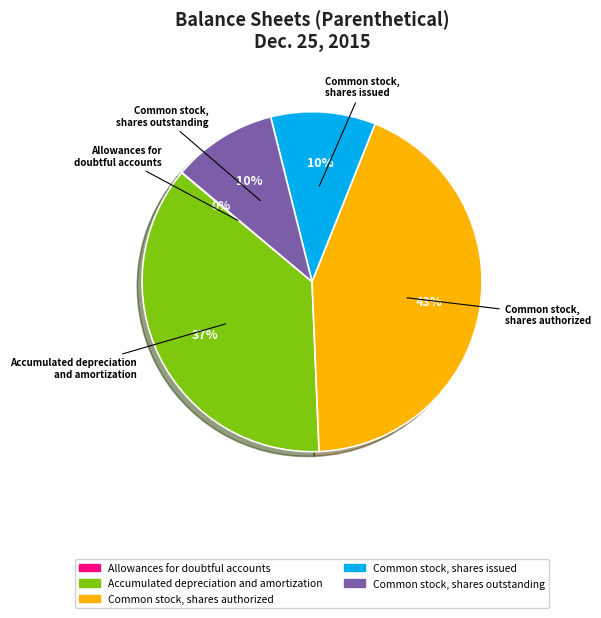

What is the ratio of the value at Common stock, shares issued to the value at Common stock, shares outstanding?

1.0